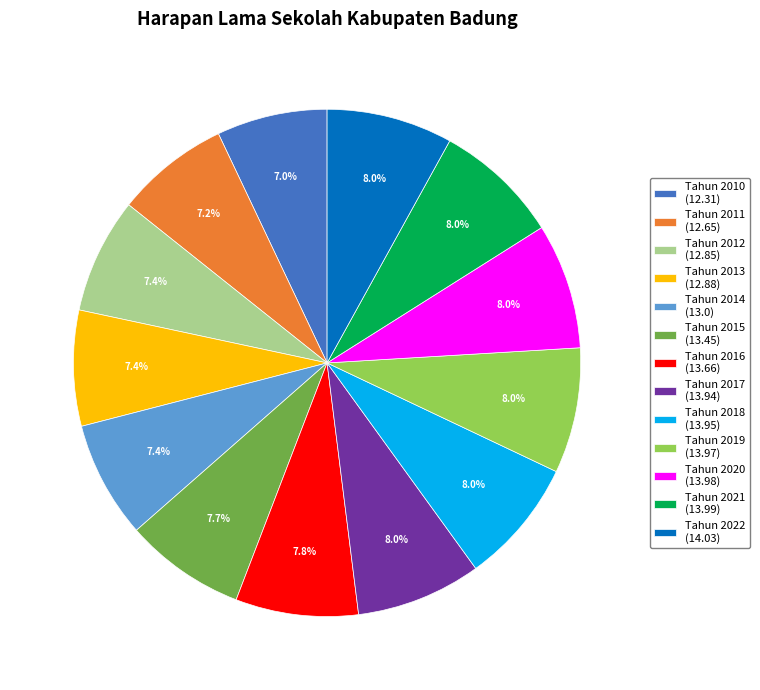

What is the ratio of the value at Tahun 2018 (13.95) to the value at Tahun 2016 (13.66)?

1.0